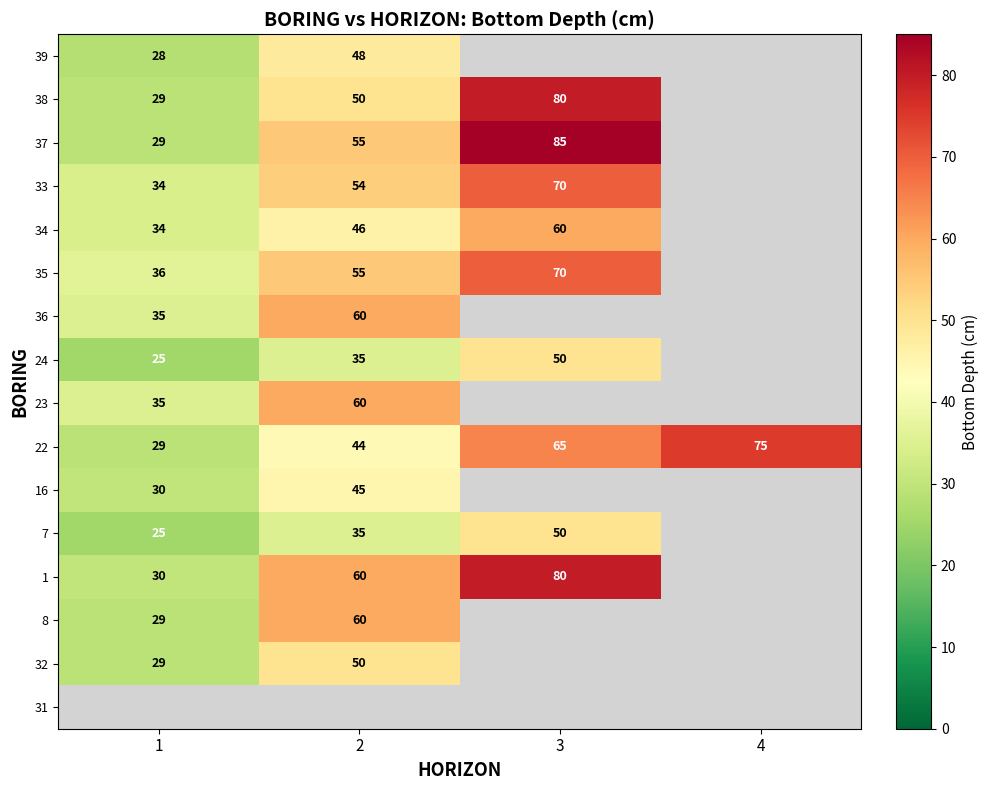

The 22 series shows 60 at 2. True or false?

False